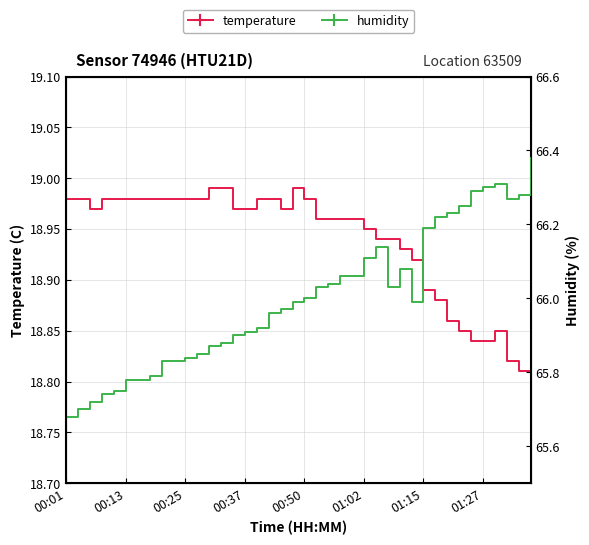

Which series has the largest total across all categories?

humidity